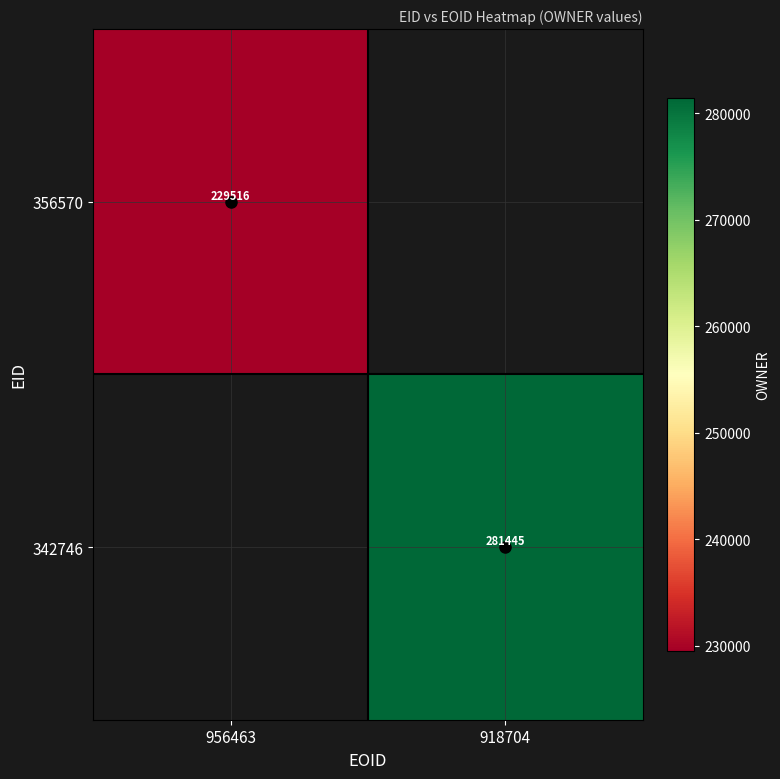

Which category has the highest value in the 342746 series?

956463